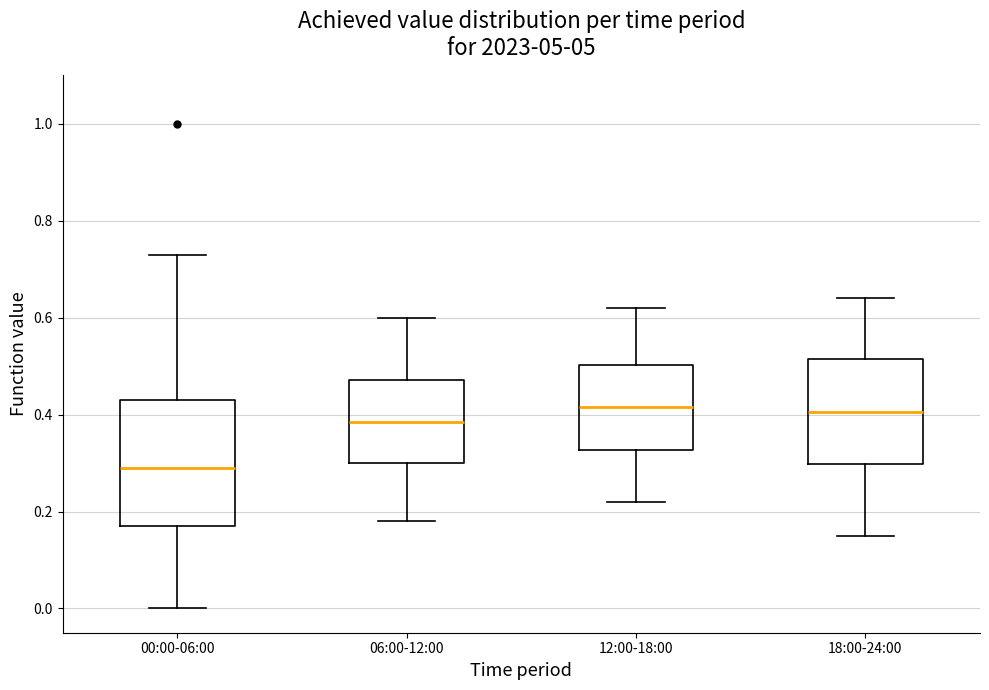

Reading left to right, transcribe this box plot: for each box, give where its median line is, the range the box spans, and where its two whiskers end, as read against the y-axis. The values are not printed on the chart, so give them approximately, as read against the axis.

00:00-06:00: median 0.30, box 0.18 to 0.44, whiskers 0.00 to 0.74
06:00-12:00: median 0.38, box 0.30 to 0.48, whiskers 0.18 to 0.60
12:00-18:00: median 0.42, box 0.32 to 0.50, whiskers 0.22 to 0.62
18:00-24:00: median 0.40, box 0.30 to 0.52, whiskers 0.16 to 0.64